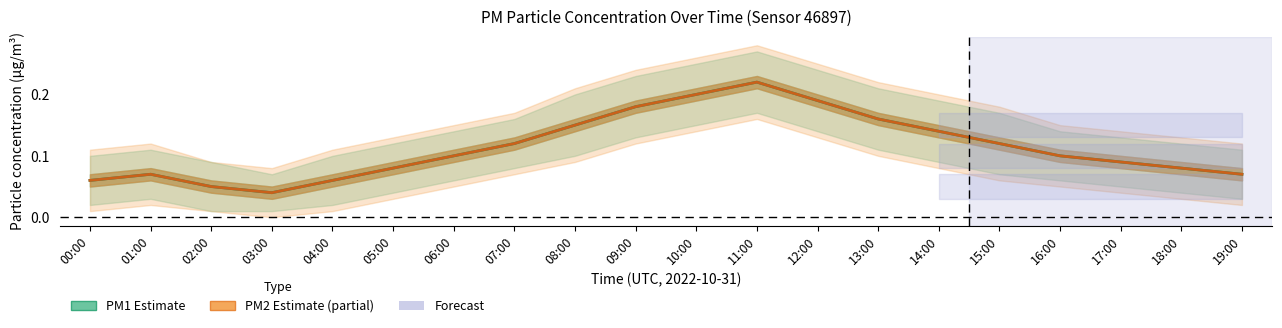

At which label does PM1 (Estimate) reach its minimum?

03:00